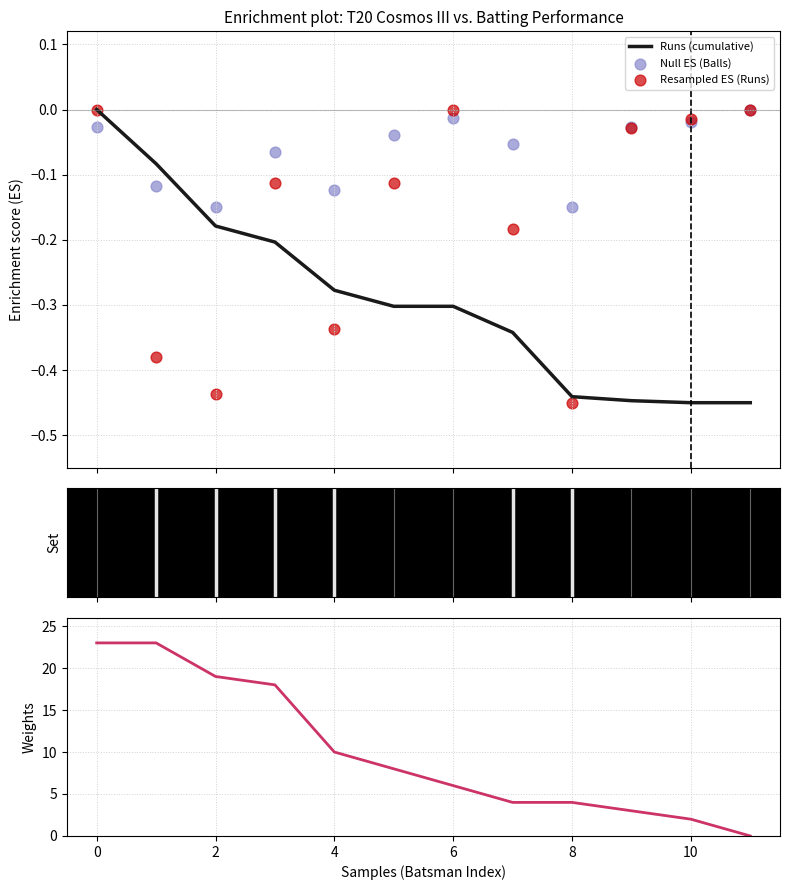

Which series contains the lowest Y value?

Runs (cumulative)